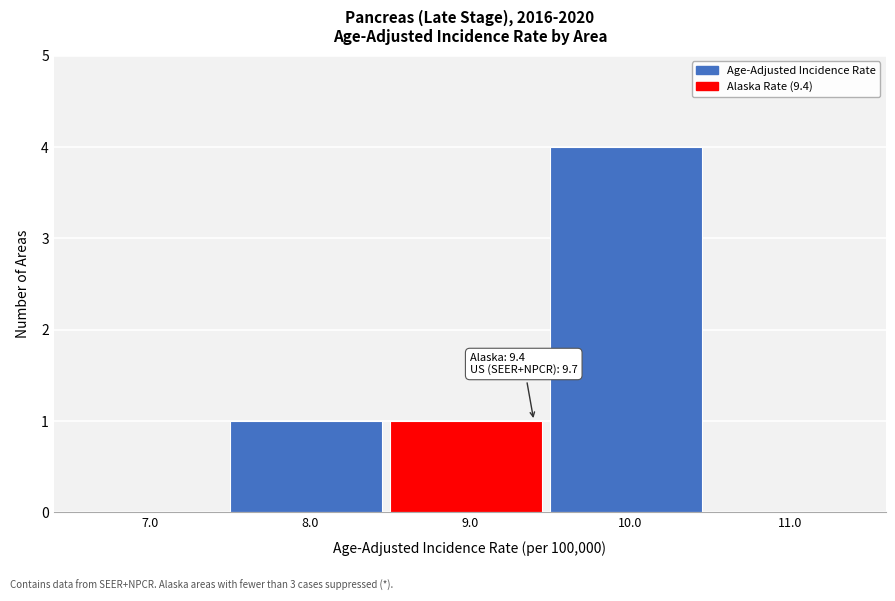

Which range on the x-axis has the tallest bar?

9.5 to 10.5